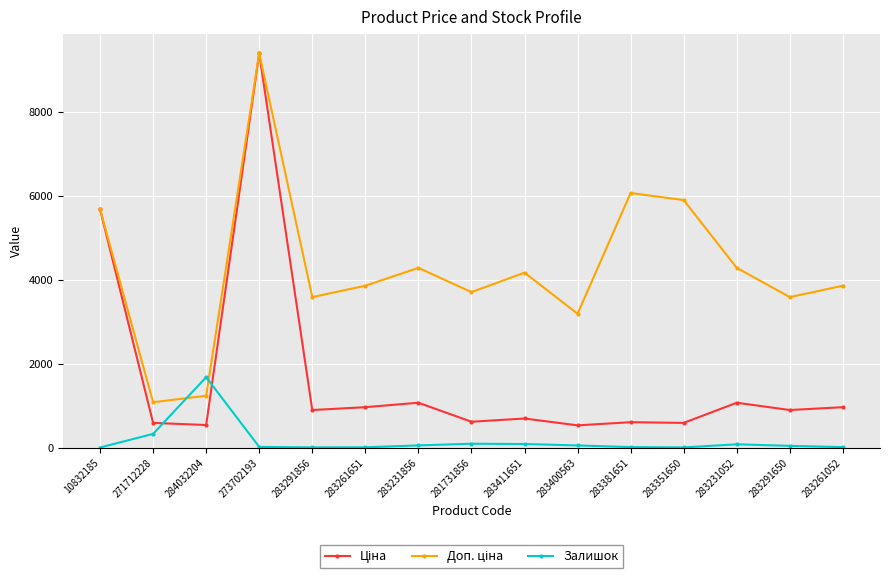

Is it true that Залишок equals 94.0 at 281731856?

True